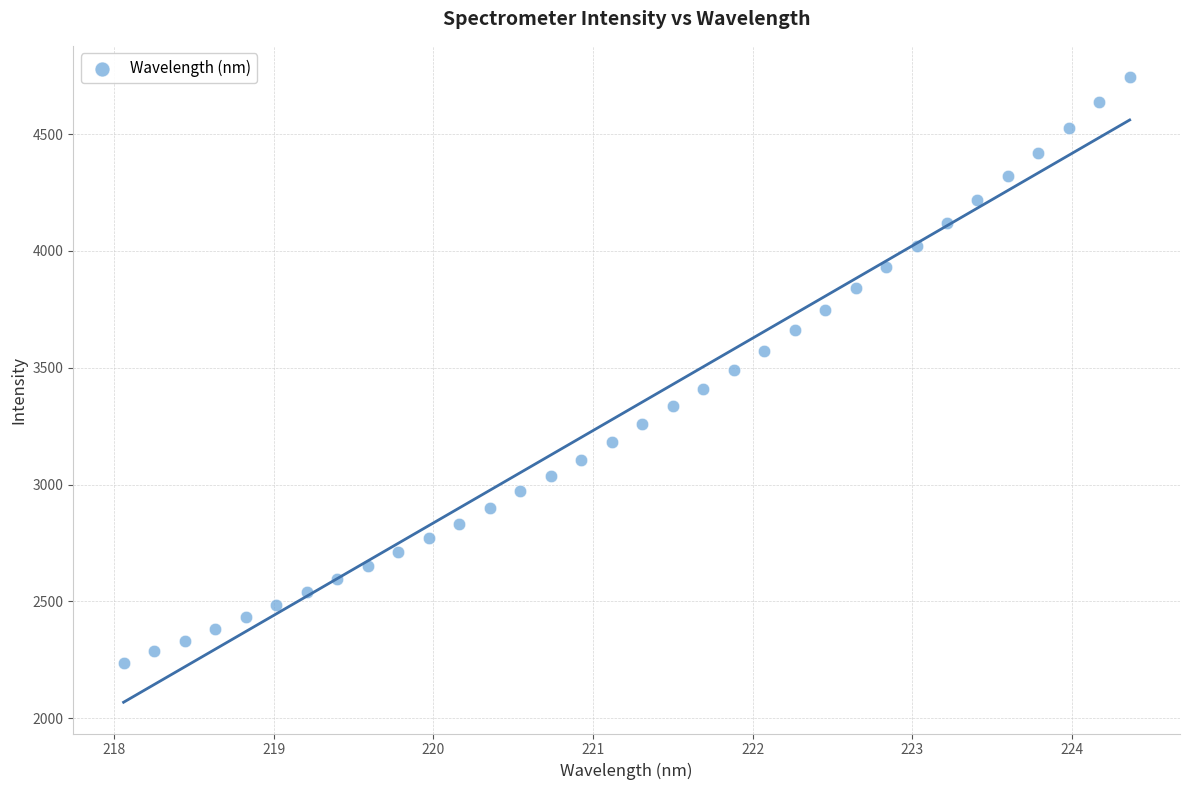

What is the range of X values (max minus min)?

6.3